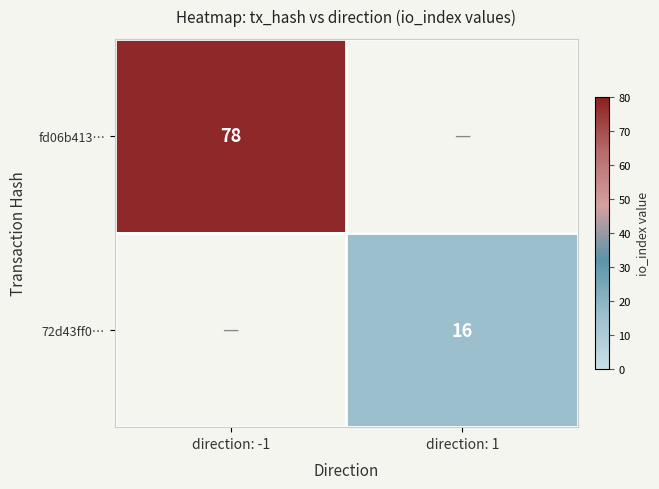

True or false: 72d43ff0… has a value of 6 at direction: 1.

False